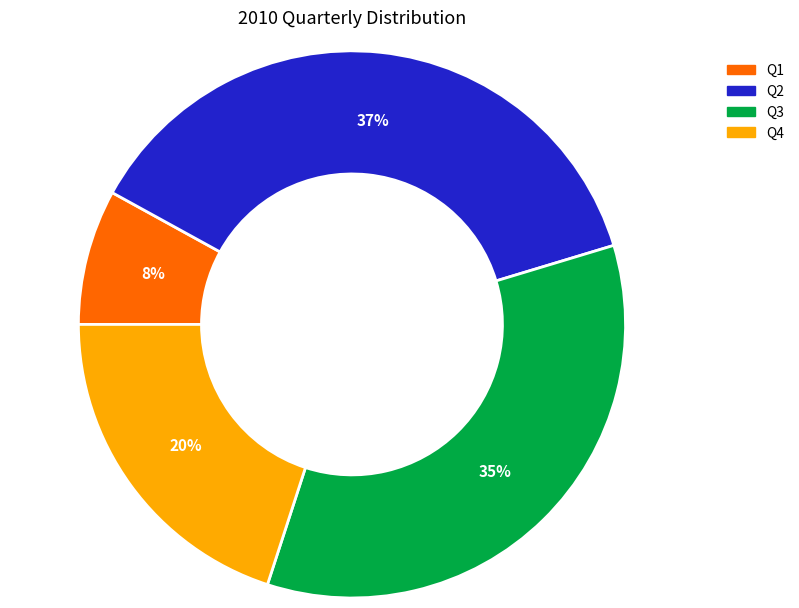

To the nearest percent, what is the average slice percentage?

25%